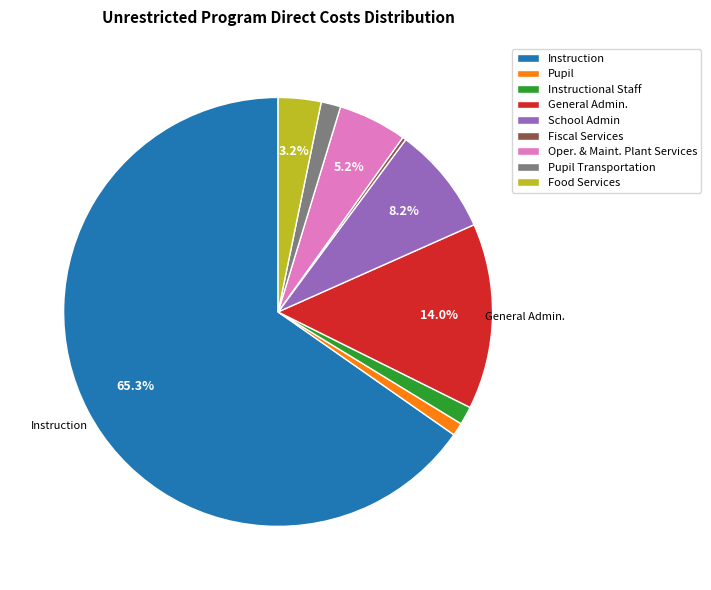

Is there any slice that represents more than half of the pie?

Yes